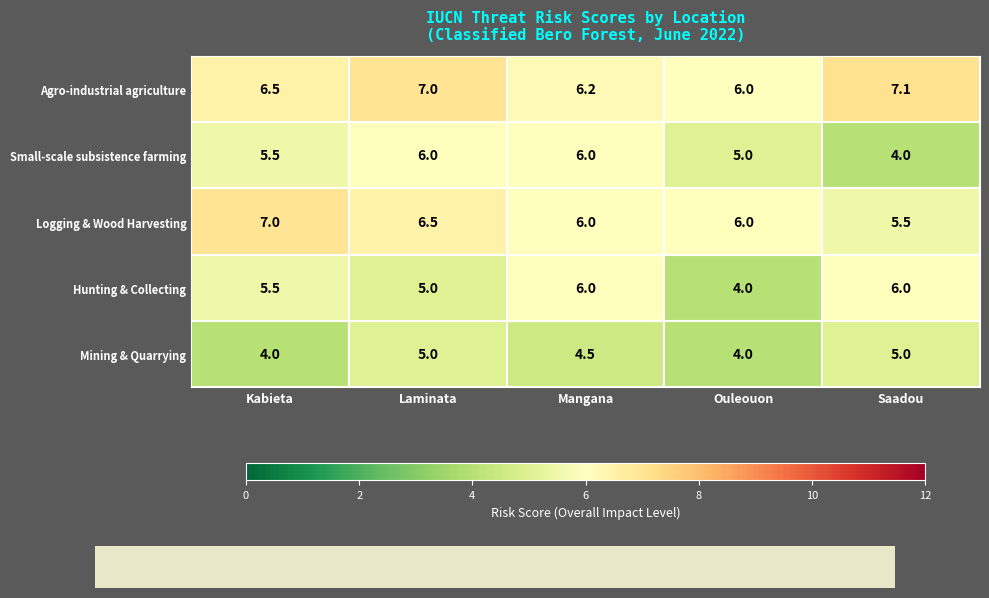

What is the difference between the highest and lowest values at Kabieta?

3.0